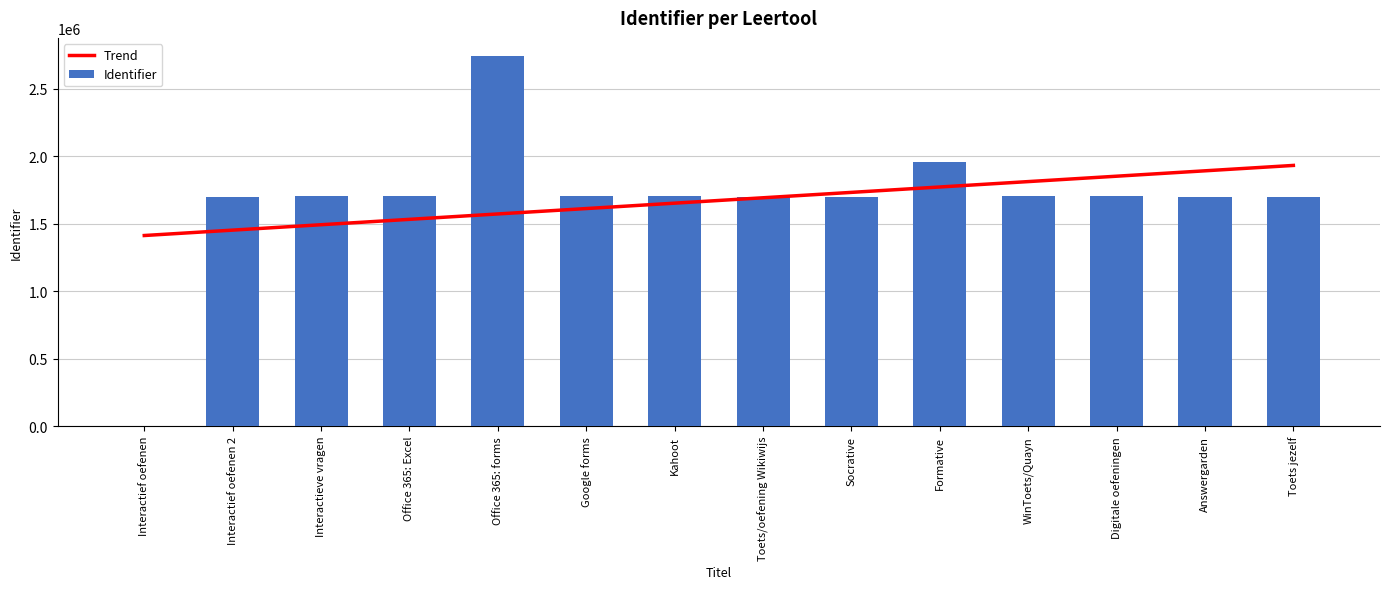

How many values in the Identifier series exceed 1703137?

6